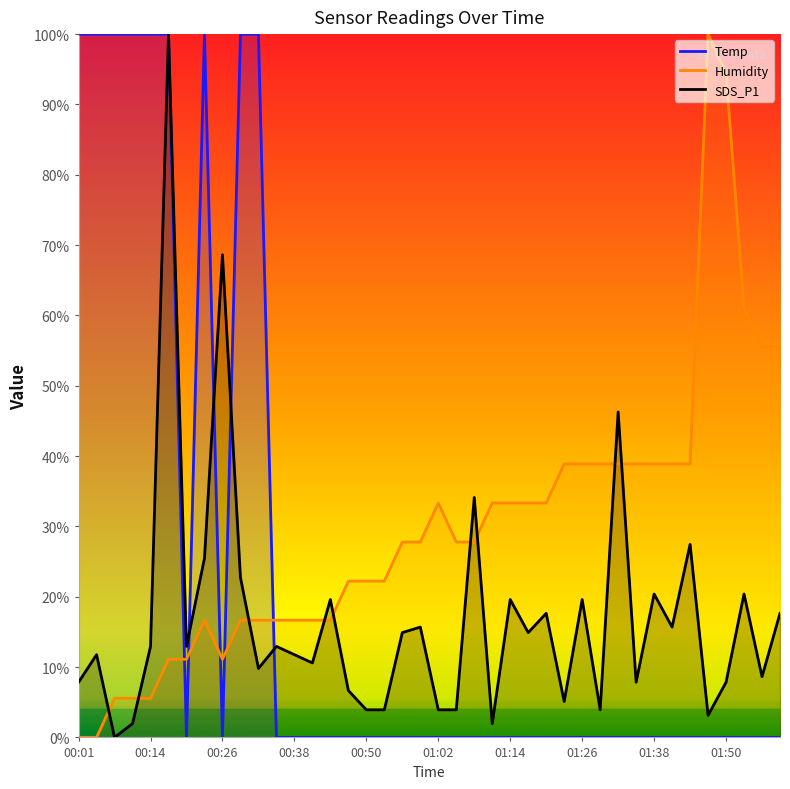

What position from the left is 01:08?

23